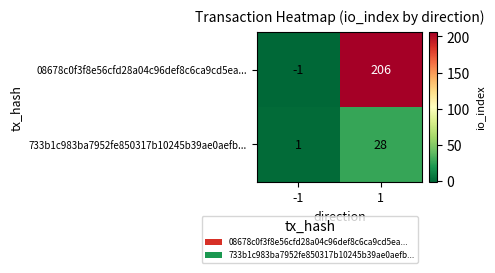

What is the difference between the 08678c0f3f8e56cfd28a04c96def8c6ca9cd5ea... values at 1 and -1?

207